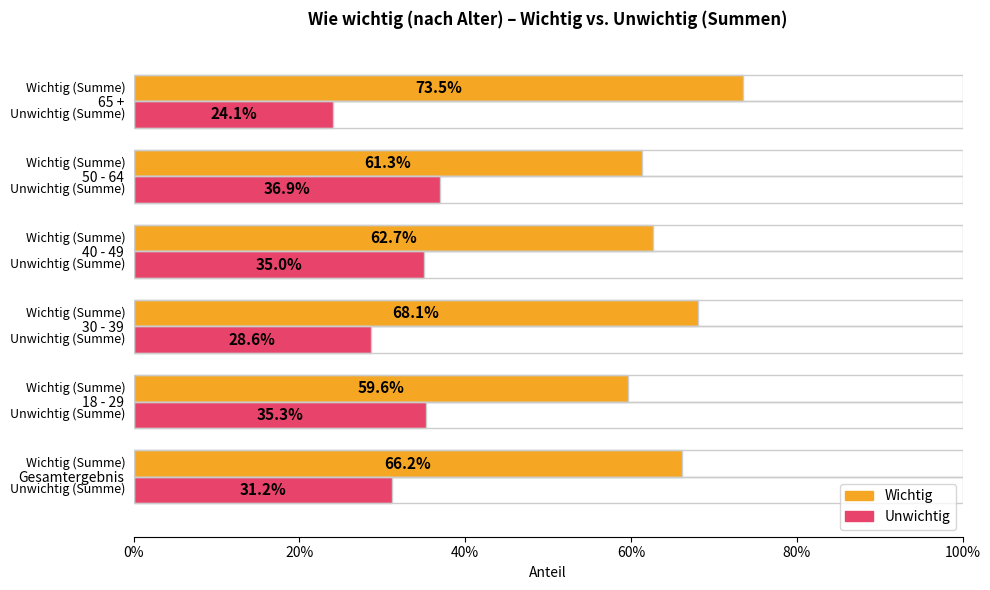

What is the average value of the Sum wichtig series?

0.7